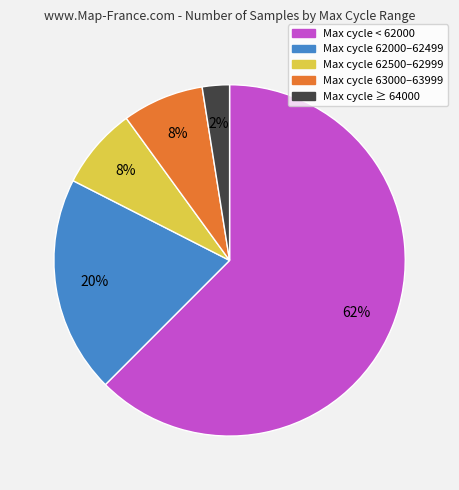

Is there any slice that represents more than half of the pie?

Yes